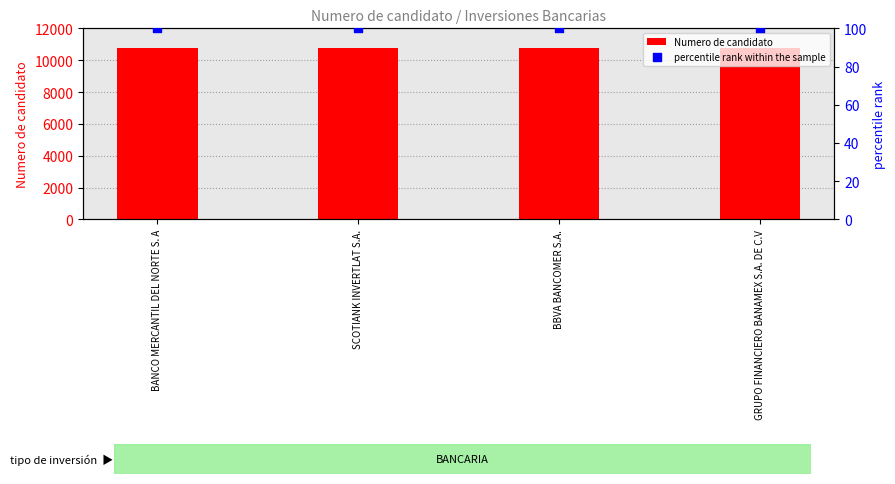

What are all the series names shown in the legend?

Numero de candidato, percentile rank within the sample